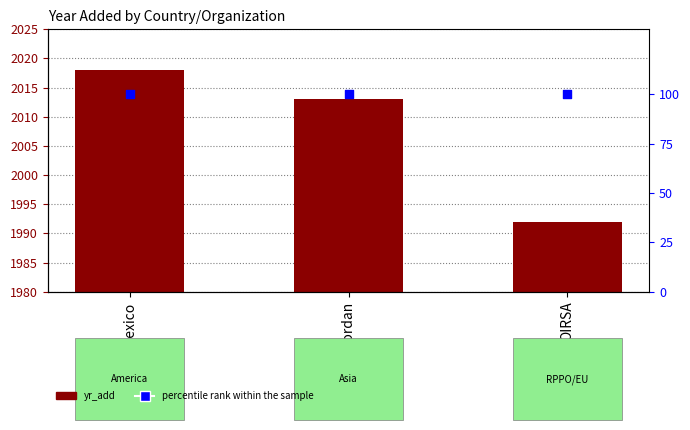

Which series has the largest Y range (max minus min)?

yr_add